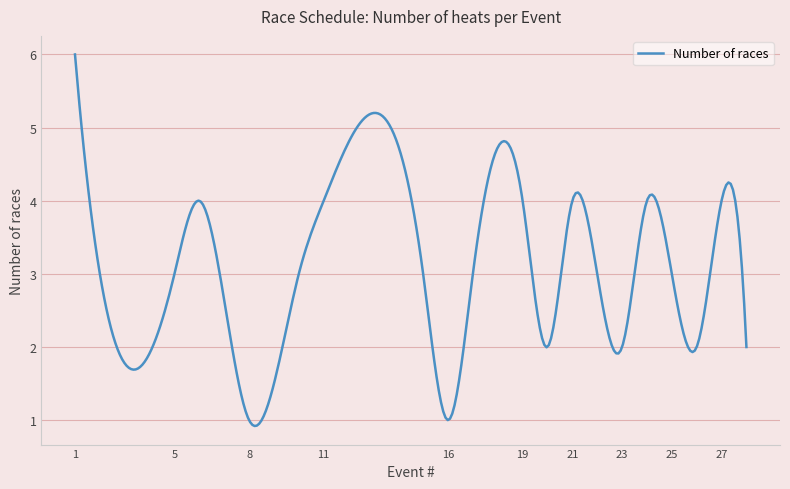

What is the minimum value shown in the chart?

0.9